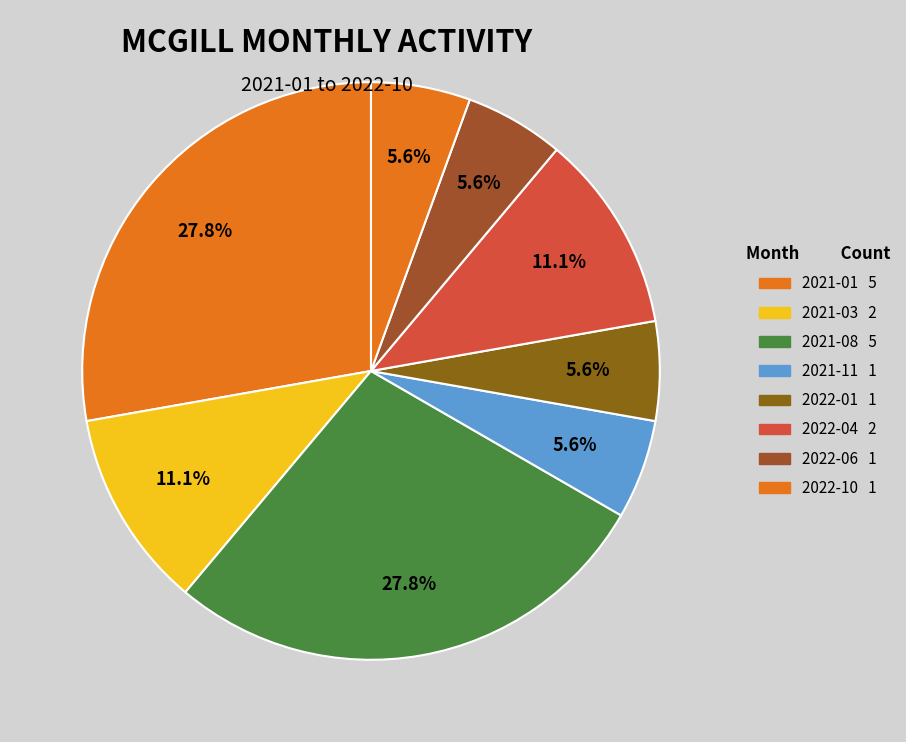

How many slices are in this pie chart?

8